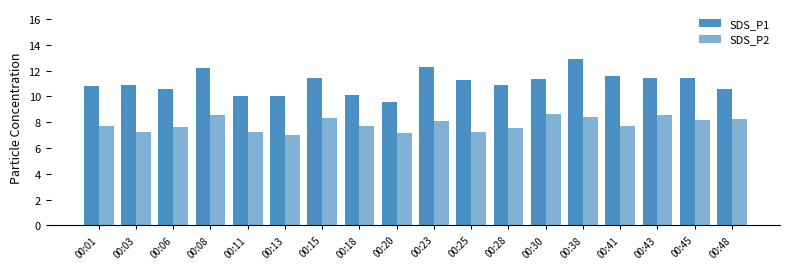

What is the maximum value shown in the chart?

12.9